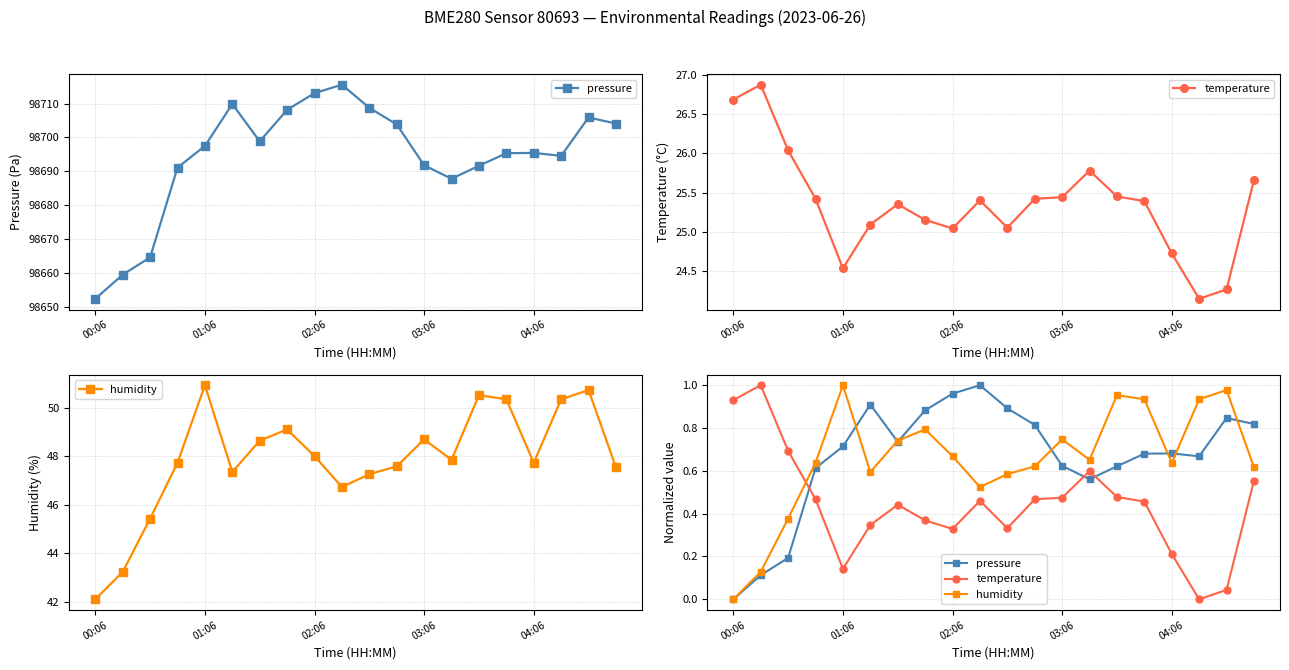

Which category has the lowest value across all series?

00:06